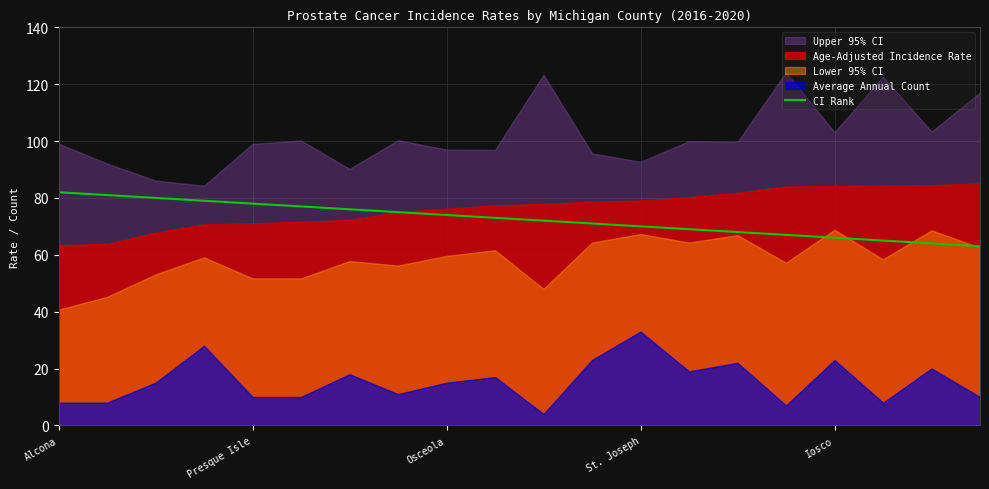

Is it true that the value at 19 is 33?

False